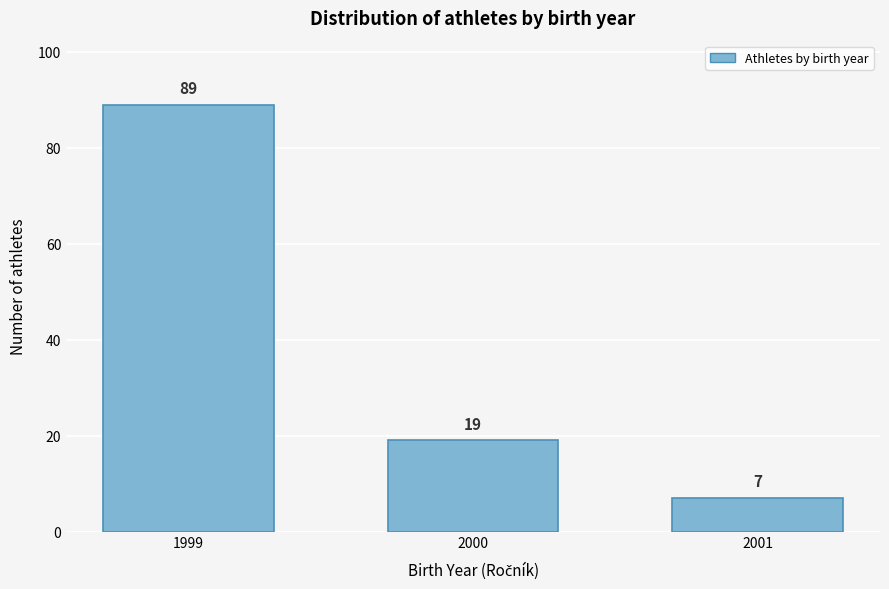

Reading left to right, list all the values displayed in this chart.

89	19	7